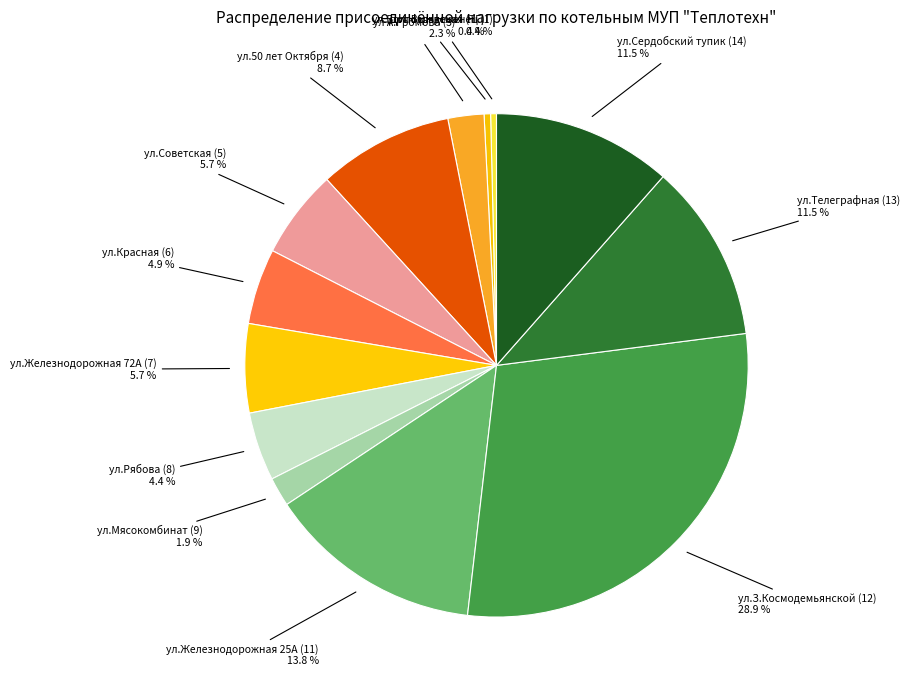

How many segments does this pie chart have?

13